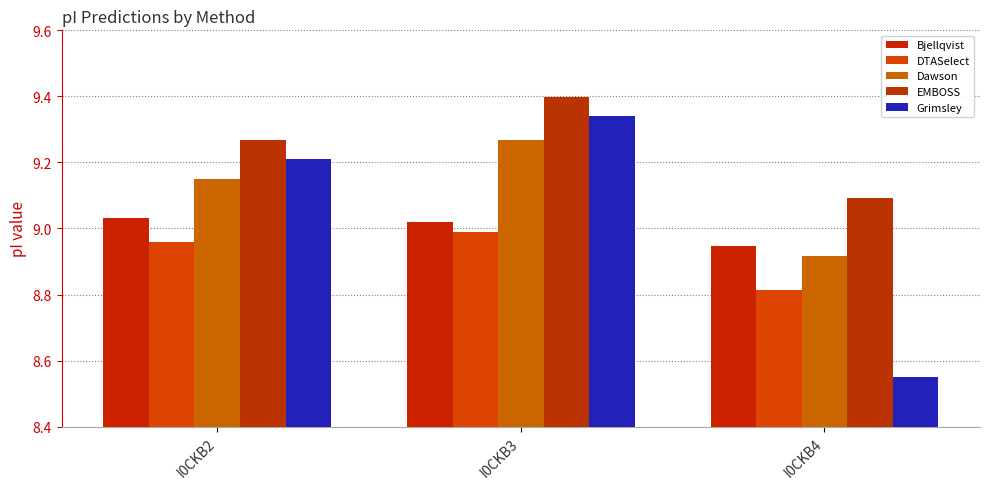

What is the value of the Bjellqvist bar at the 2nd from the left?

9.0